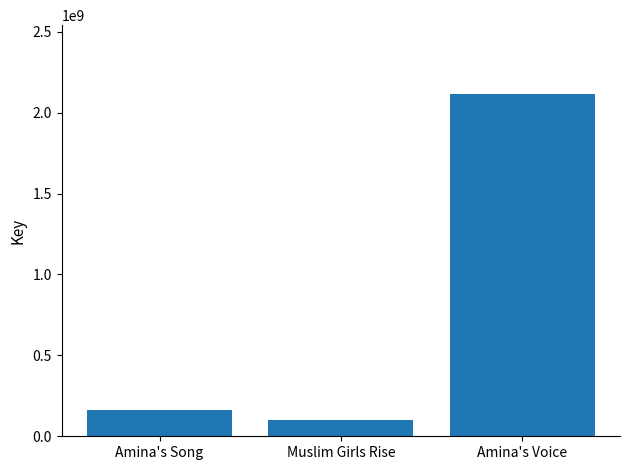

True or false: the data shows 2117282437 at Amina's Voice.

True